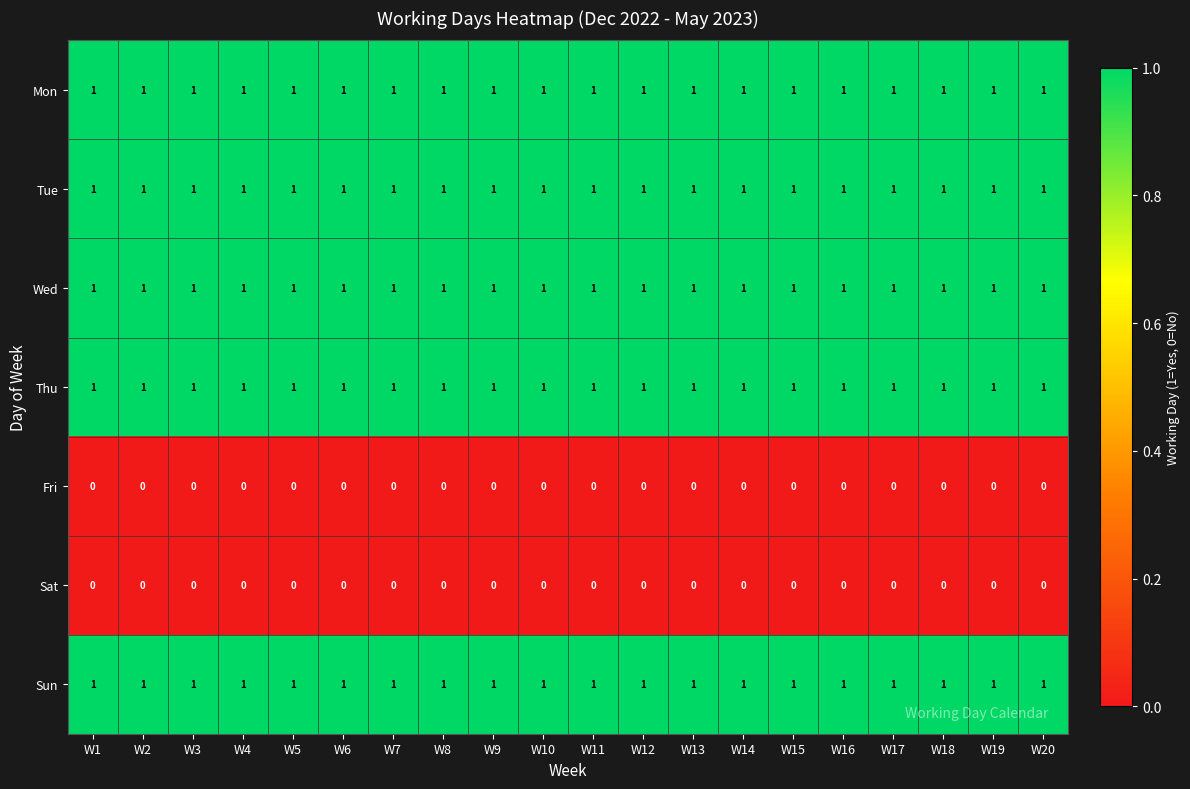

Is the value of Fri at W5 greater than the value of Mon at W7?

No